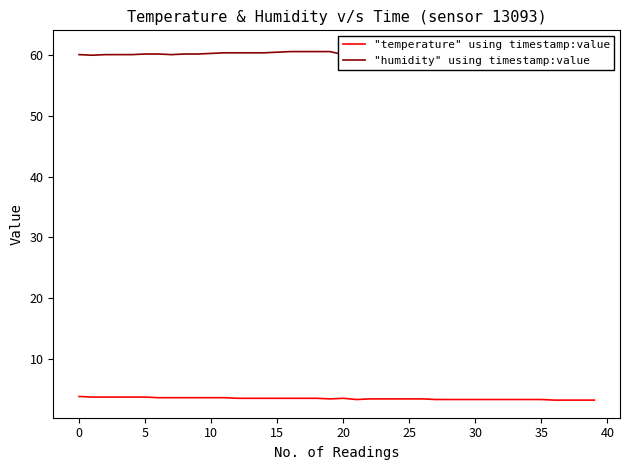

In "humidity" using timestamp:value, how many points are lower than both neighbors (excluding endpoints)?

3